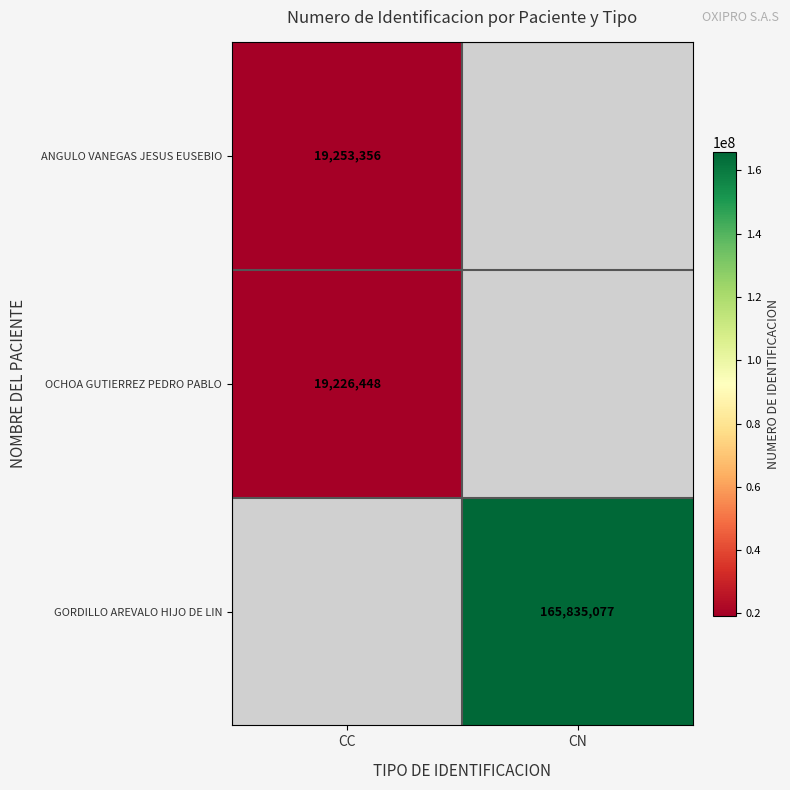

True or false: GORDILLO AREVALO HIJO DE LIN has a value of 42390253 at CN.

False